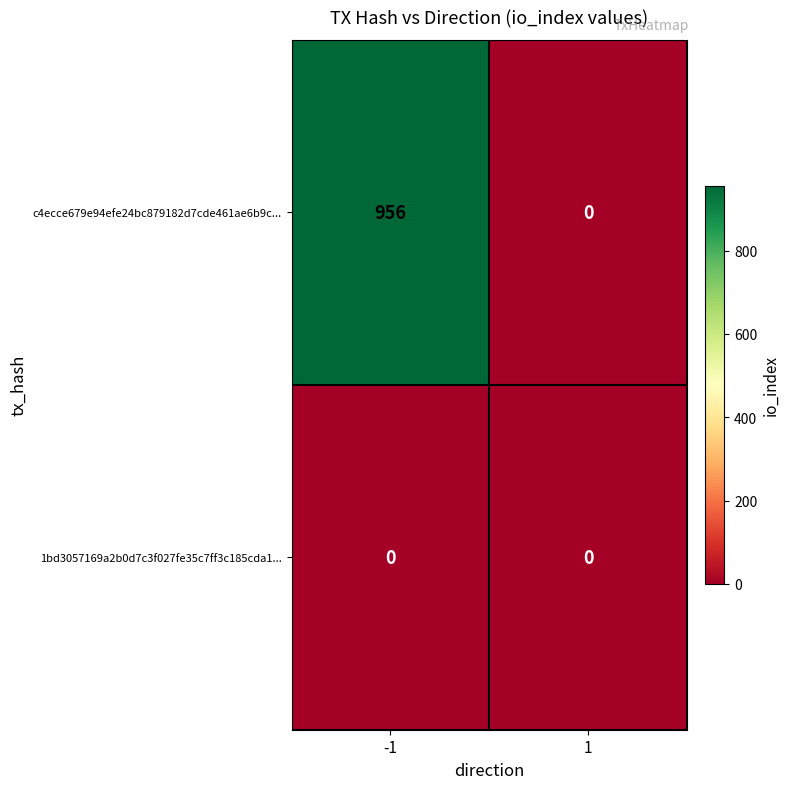

At which category is the sum across all series the highest?

-1